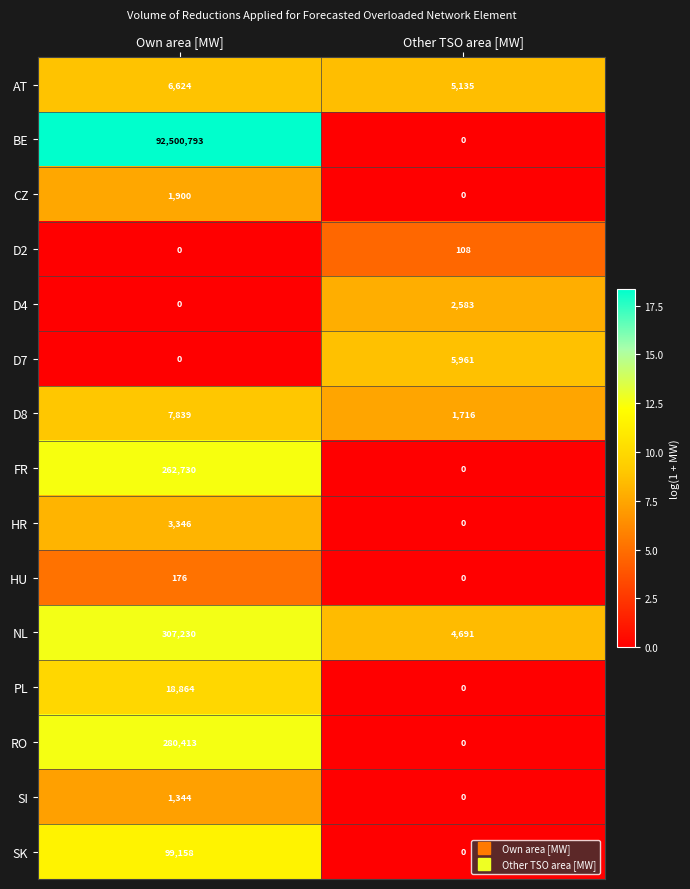

Reading right to left, extract all data points from this chart.

AT: 5135	6624
BE: 0	92500793
CZ: 0	1900
D2: 108	0
D4: 2583	0
D7: 5961	0
D8: 1716	7839
FR: 0	262730
HR: 0	3346
HU: 0	176
NL: 4691	307230
PL: 0	18864
RO: 0	280413
SI: 0	1344
SK: 0	99158